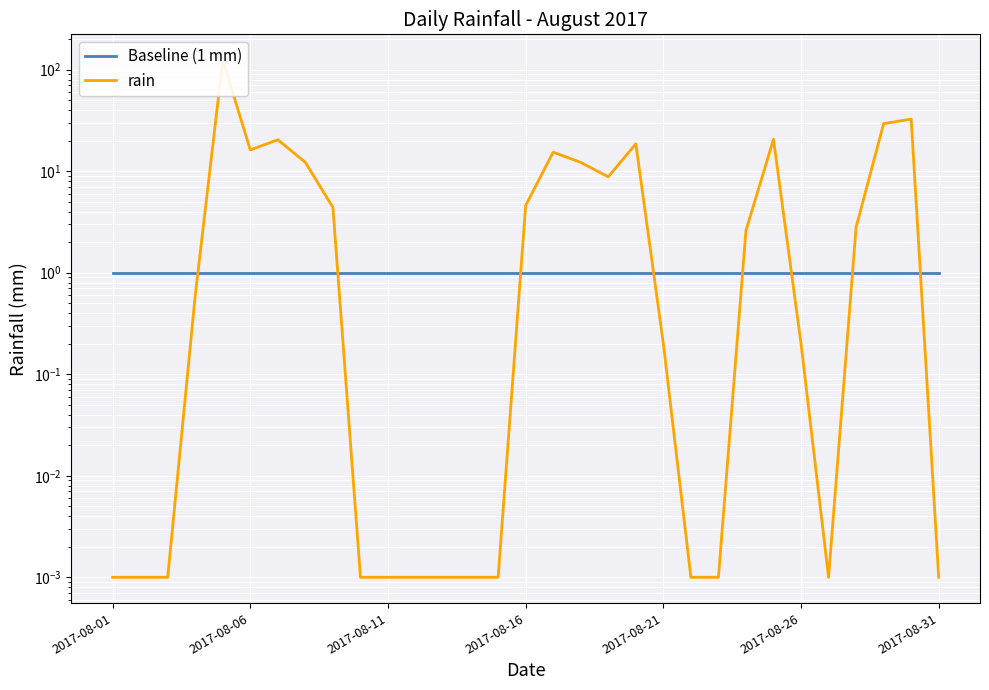

What are all the series names shown in the legend?

Baseline (1 mm), rain